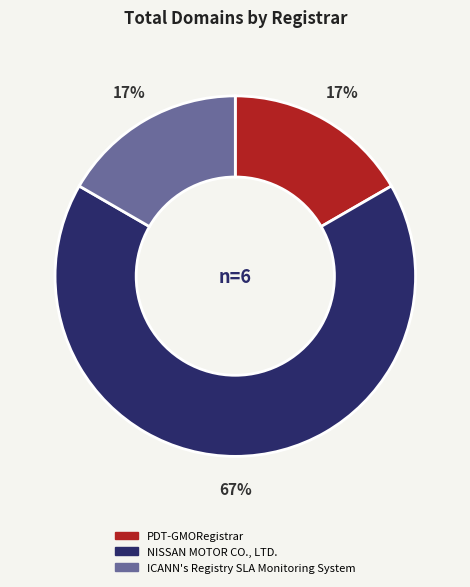

Count the number of slices in the pie.

3